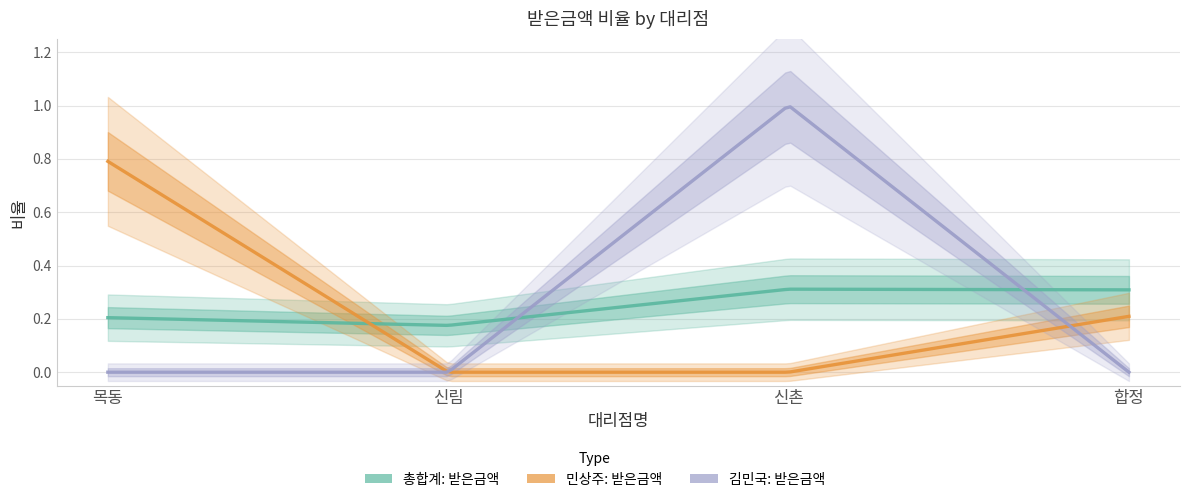

Which series has the largest total across all categories?

총합계: 받은금액